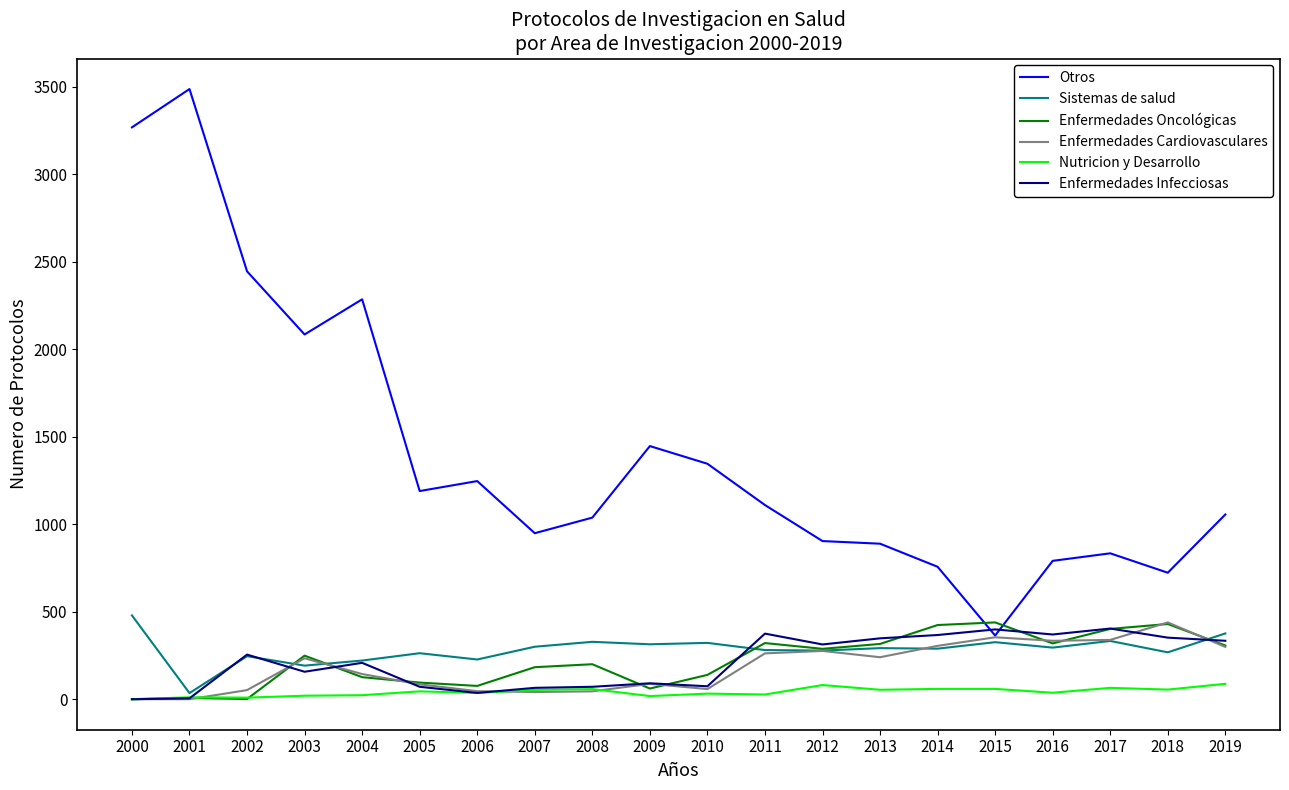

True or false: Sistemas de salud has a value of 74 at 2010.

False